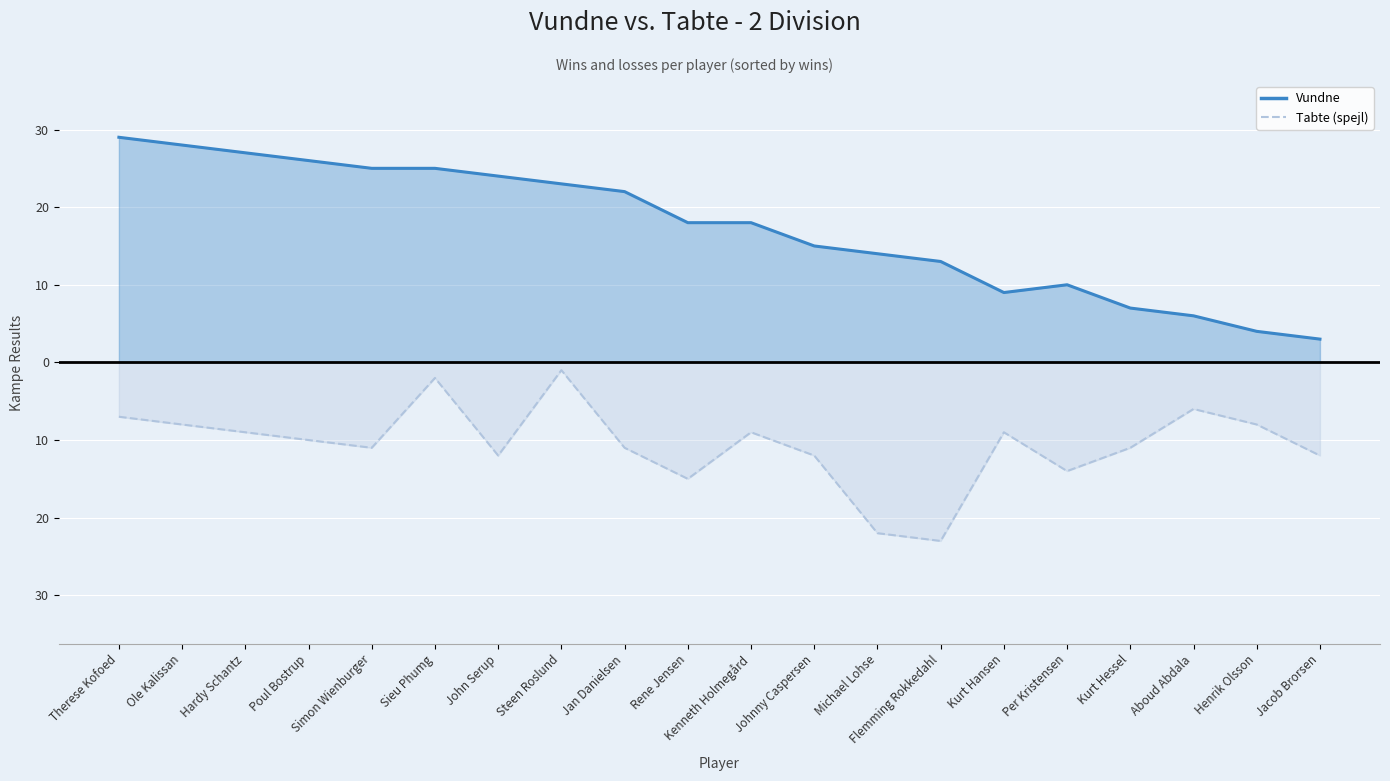

What is the difference between the maximum and minimum values in the Tabte series?

22